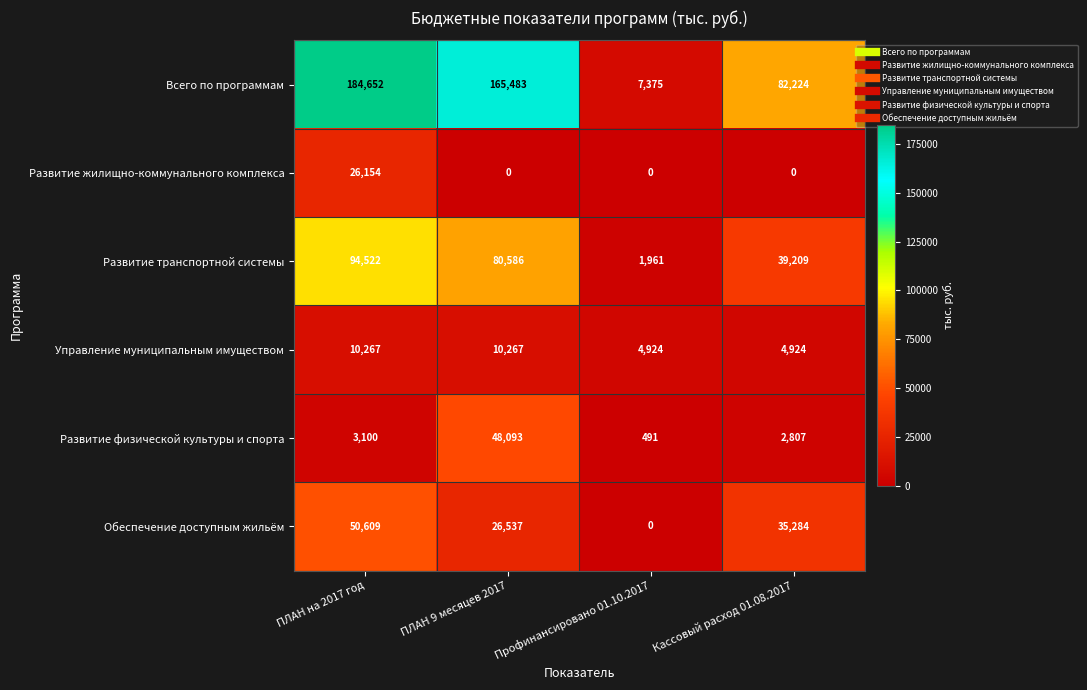

At which label is Развитие транспортной системы closest to 48241?

Кассовый расход 01.08.2017